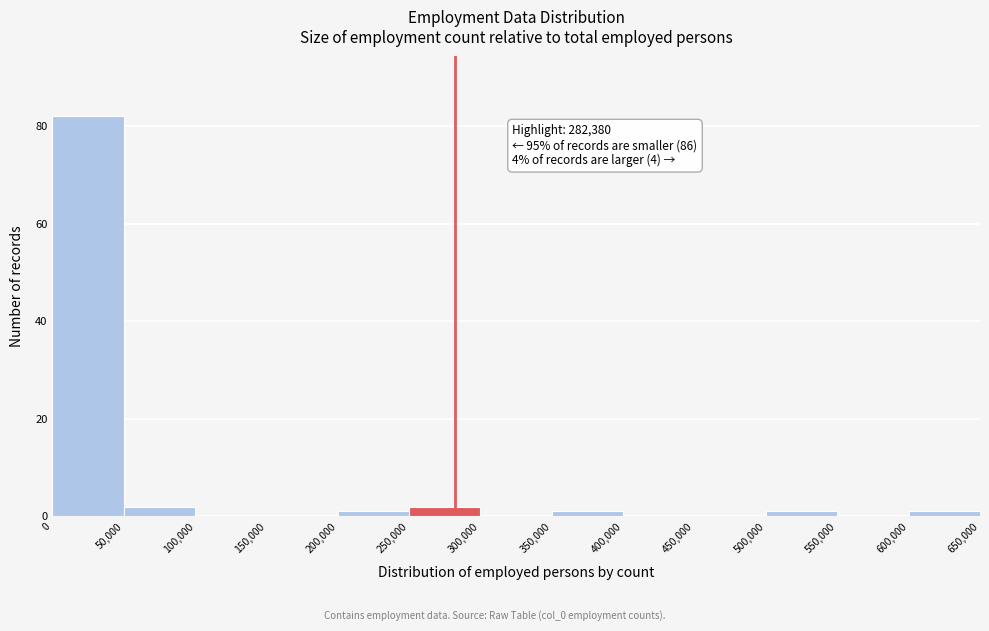

Which range on the x-axis has the tallest bar?

0 to 50,000